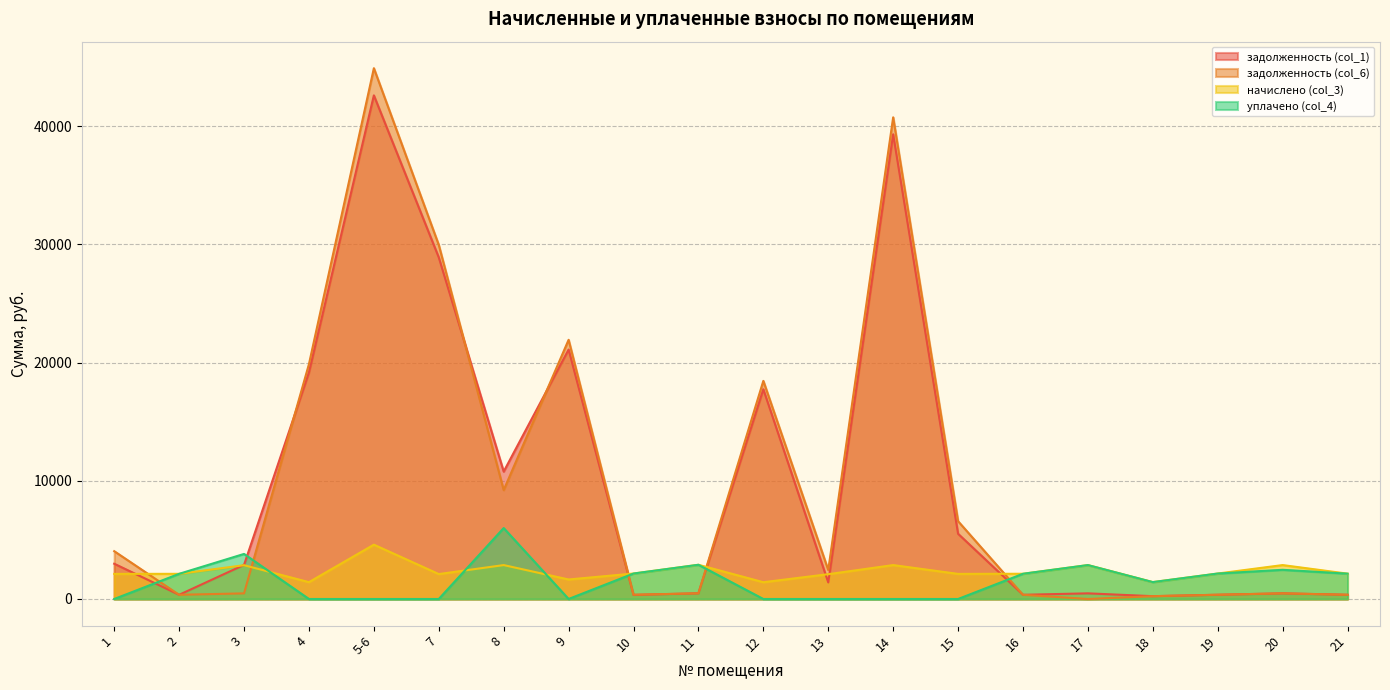

How many lines are shown in the chart?

4